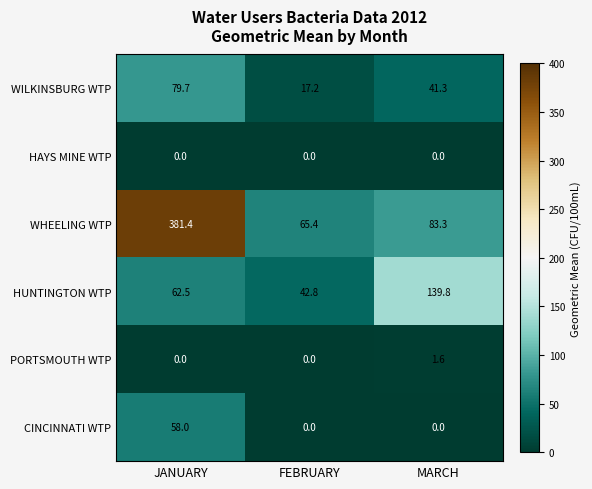

What is the maximum value shown in the chart?

381.4